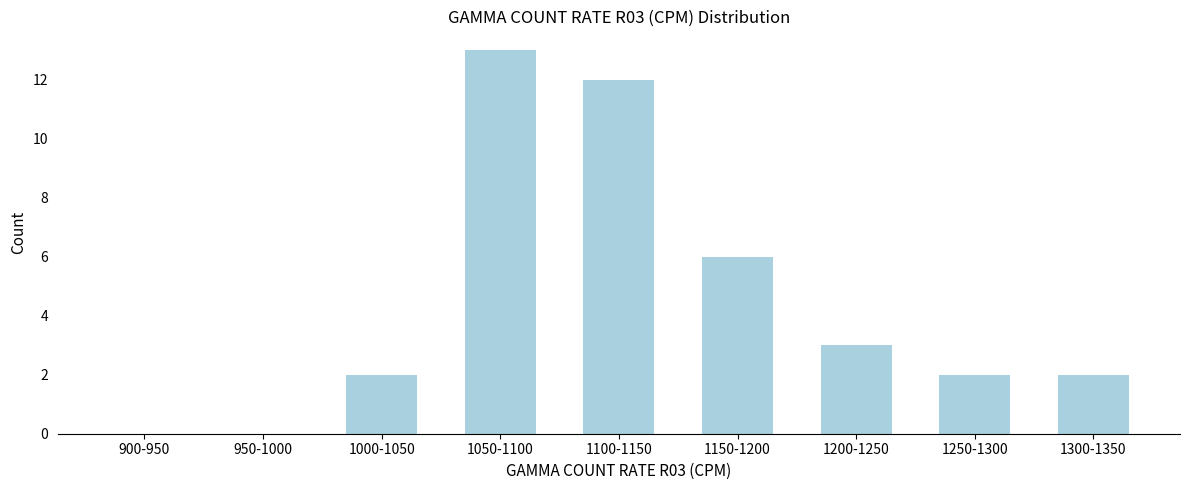

Reading left to right, what are all the values shown in this chart?

900-950=0	950-1000=0	1000-1050=2	1050-1100=13	1100-1150=12	1150-1200=6	1200-1250=3	1250-1300=2	1300-1350=2